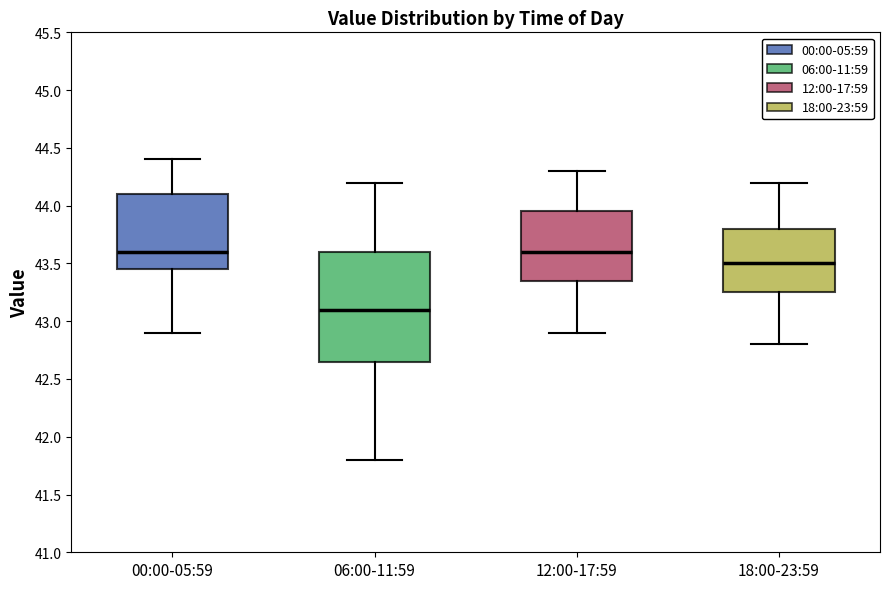

Reading left to right, read every box against the y-axis: the position of its median line, the range the box covers, and the ends of its whiskers. The values are not printed on the chart, so give them approximately, as read against the axis.

00:00-05:59: median 43.60, box 43.45 to 44.10, whiskers 42.90 to 44.40
06:00-11:59: median 43.10, box 42.65 to 43.60, whiskers 41.80 to 44.20
12:00-17:59: median 43.60, box 43.35 to 43.95, whiskers 42.90 to 44.30
18:00-23:59: median 43.50, box 43.25 to 43.80, whiskers 42.80 to 44.20